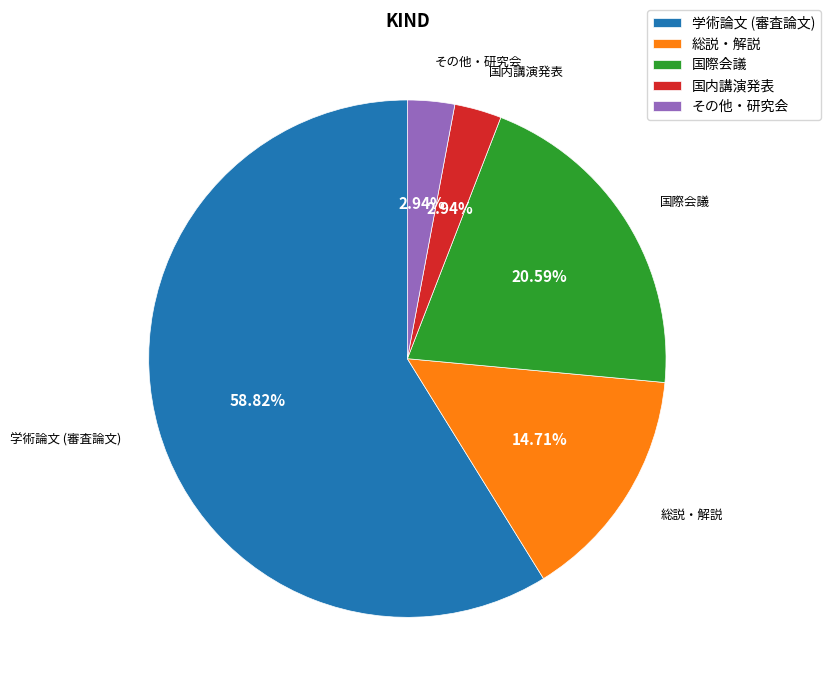

What is the largest slice in the pie chart?

学術論文 (審査論文)